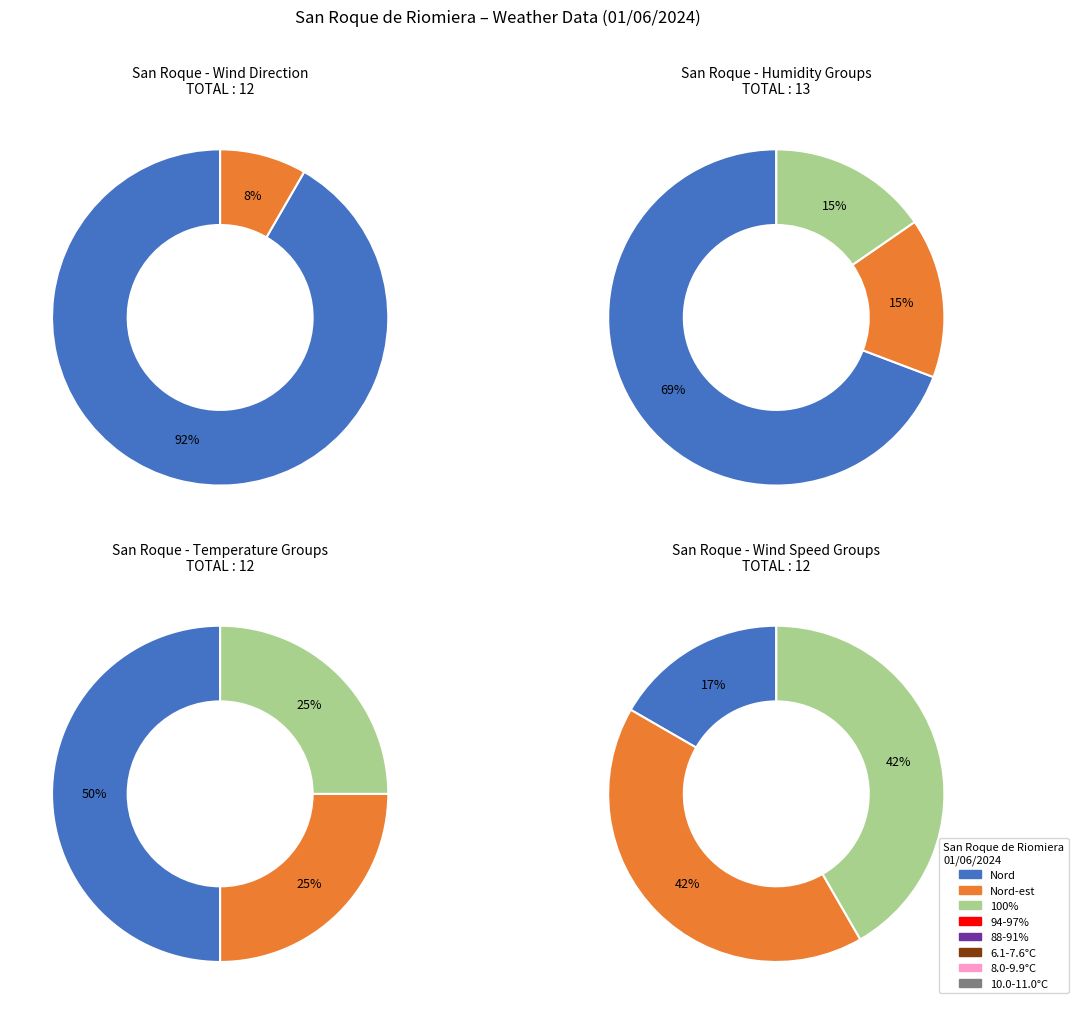

The 09:00 slice represents 23% of the pie. True or false?

False